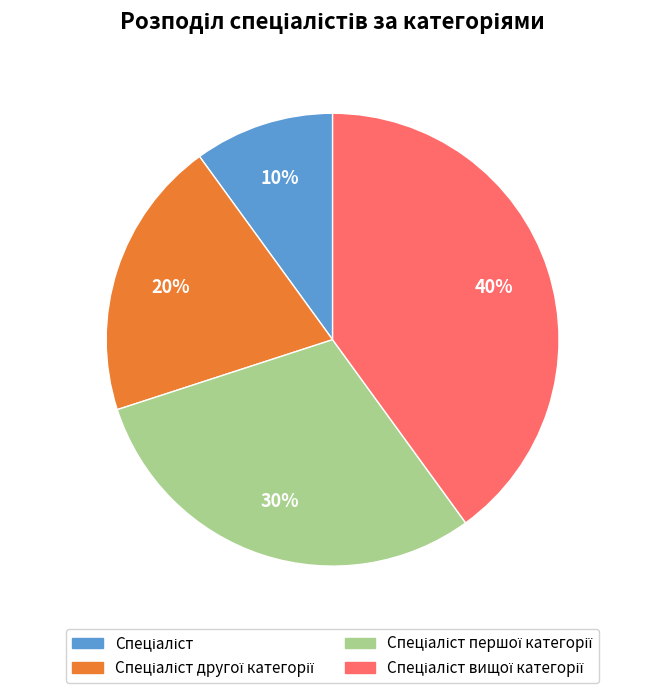

Is there a majority slice in this chart?

No